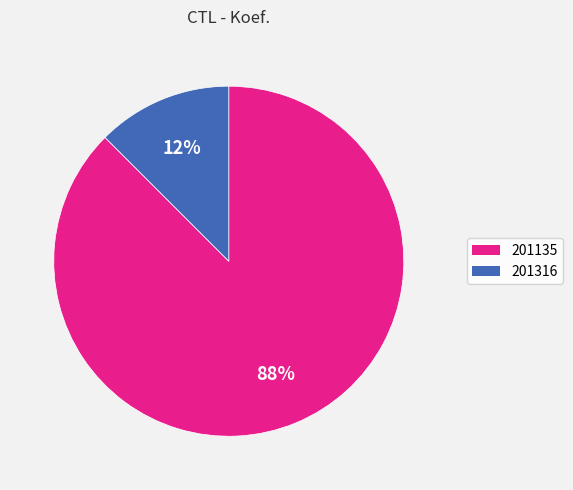

How many slices are in this pie chart?

2